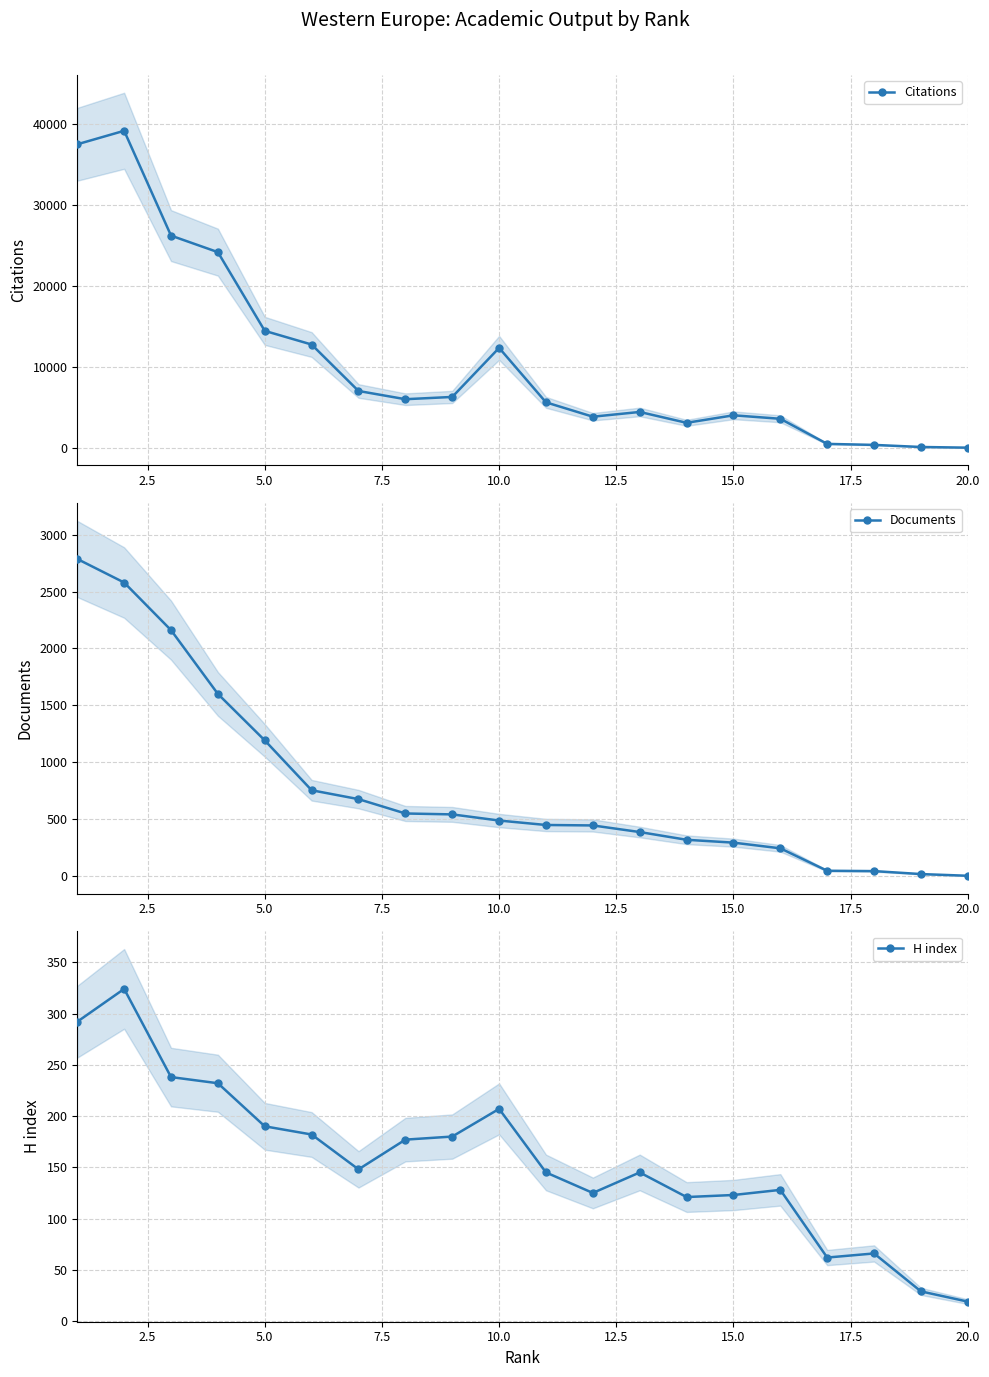

What are all the series names shown in the legend?

Citations, Documents, H index